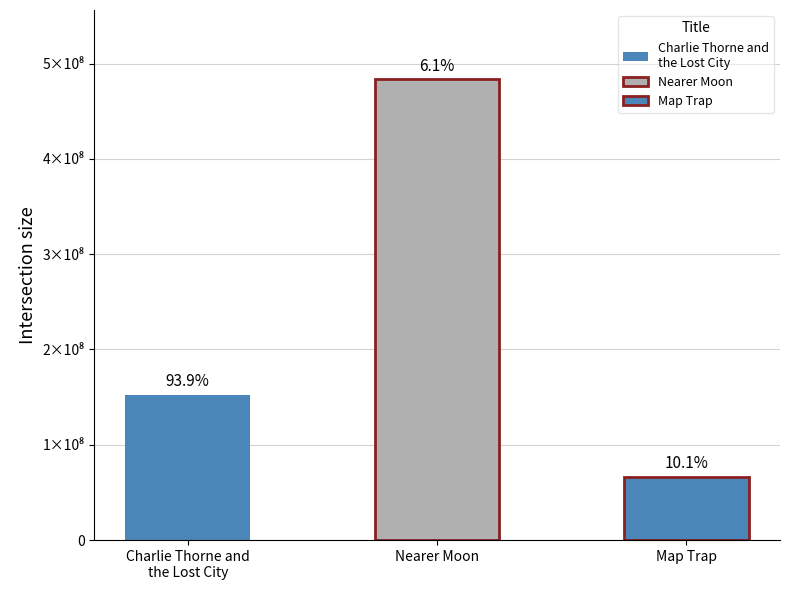

Approximately how many times larger is the value at Charlie Thorne and
the Lost City compared to Nearer Moon?

0.3